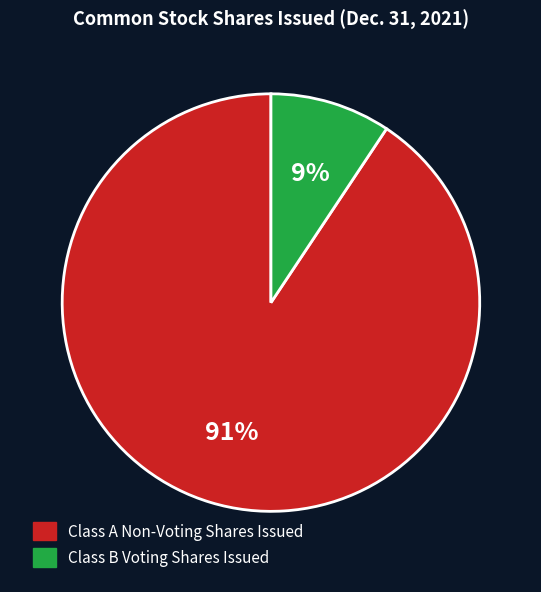

Which has a higher value, Class B Voting Shares Issued or Class A Non-Voting Shares Issued?

Class A Non-Voting Shares Issued